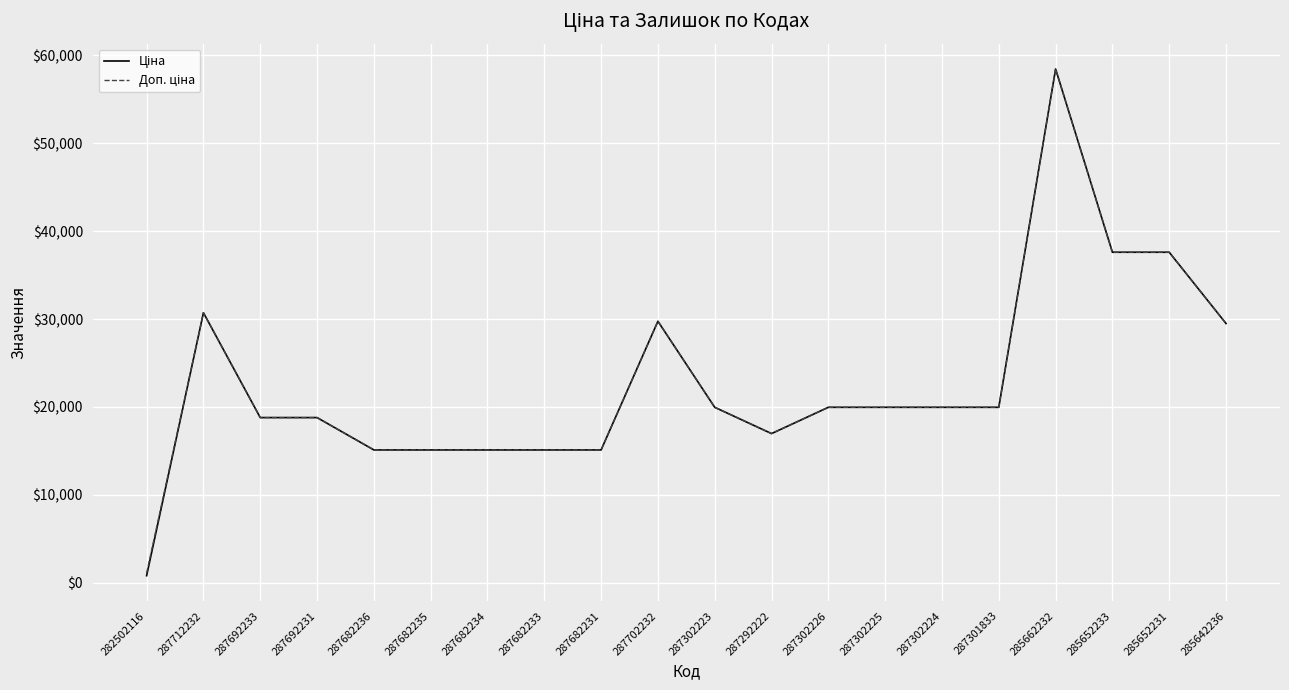

At which category is the sum across all series the highest?

285662232